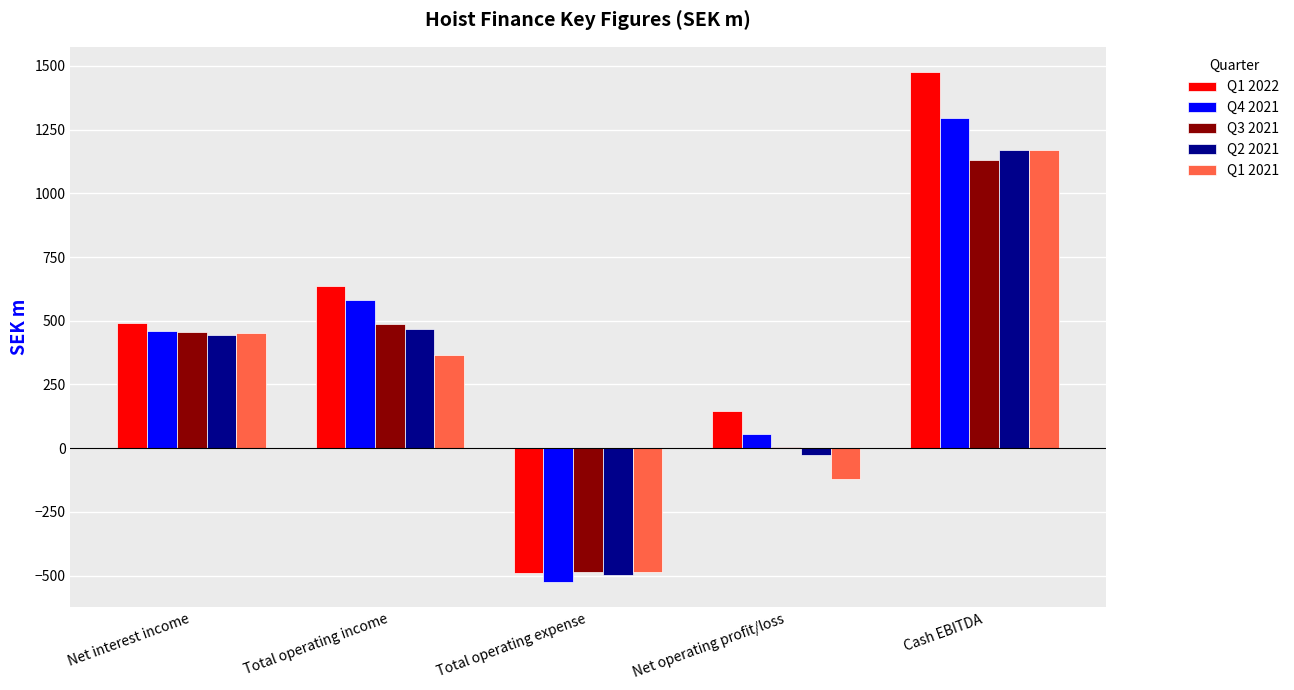

What is the maximum value shown in the chart?

1475.0